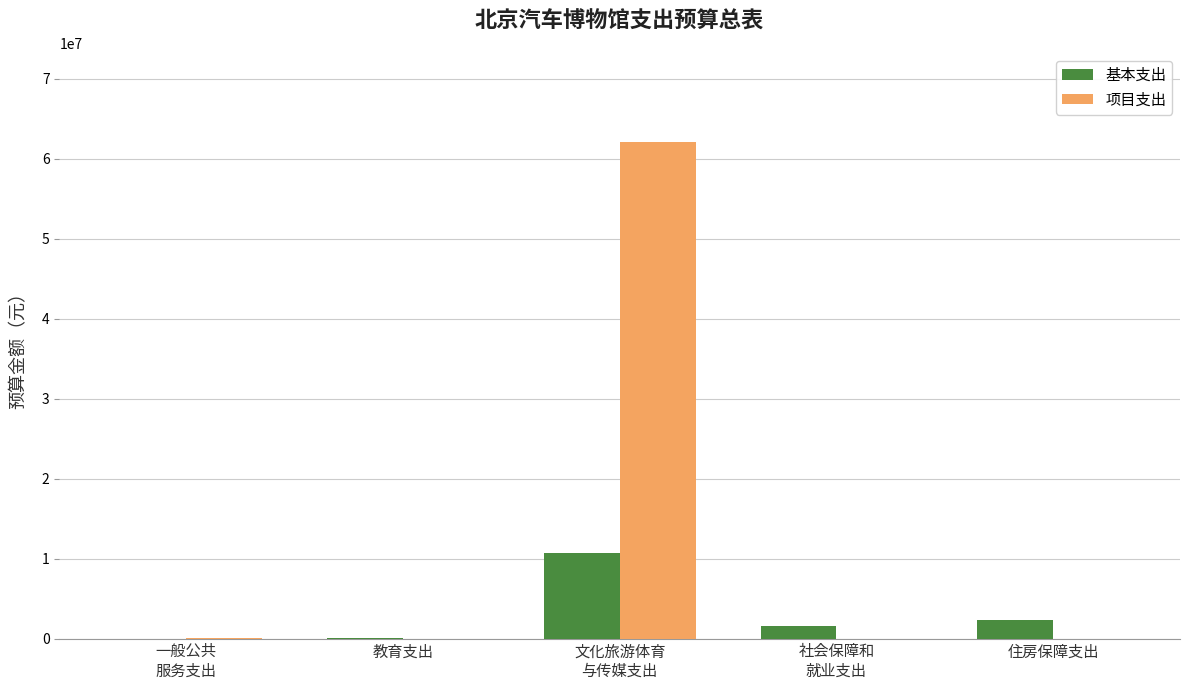

How many data points does each series have?

5